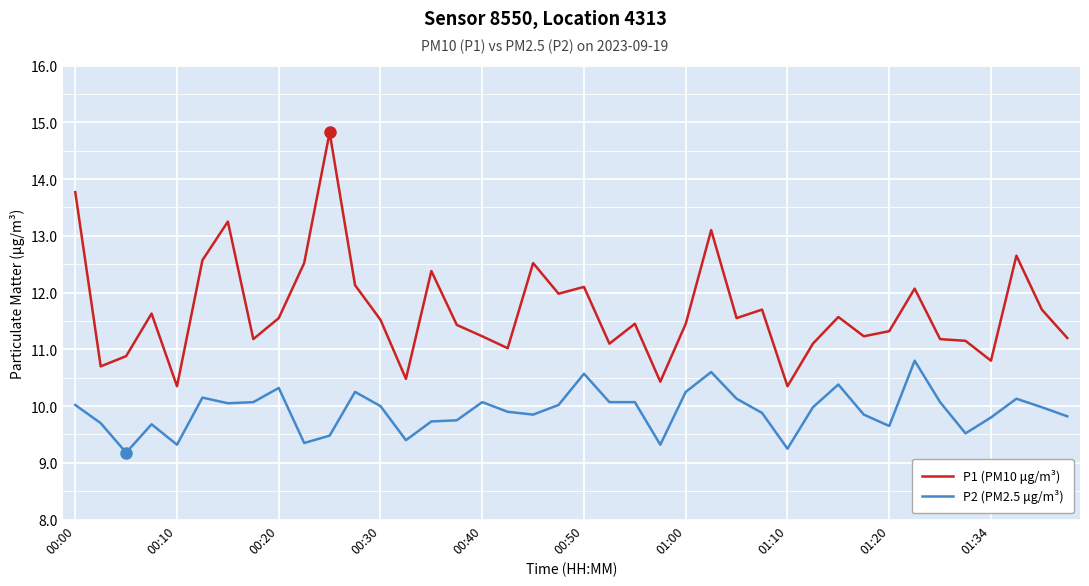

List the series in order of their peak value, lowest first.

P2 (PM2.5 μg/m³), P1 (PM10 μg/m³)